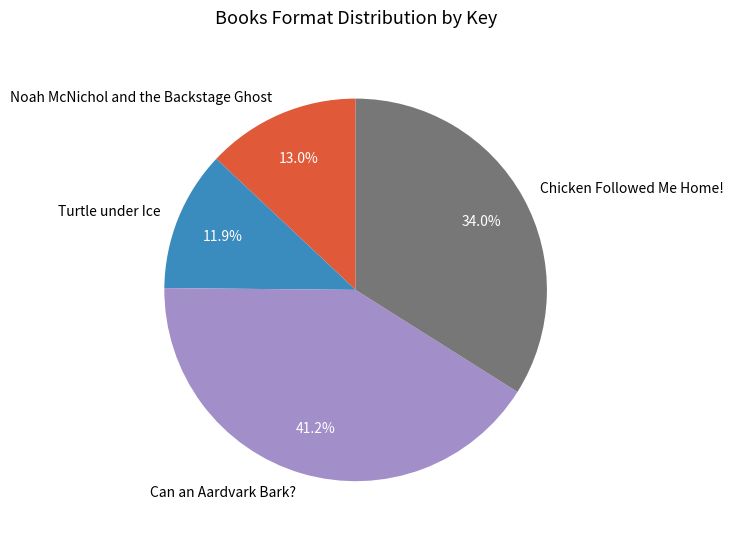

Is it true that Chicken Followed Me Home! is 26% of the pie?

False